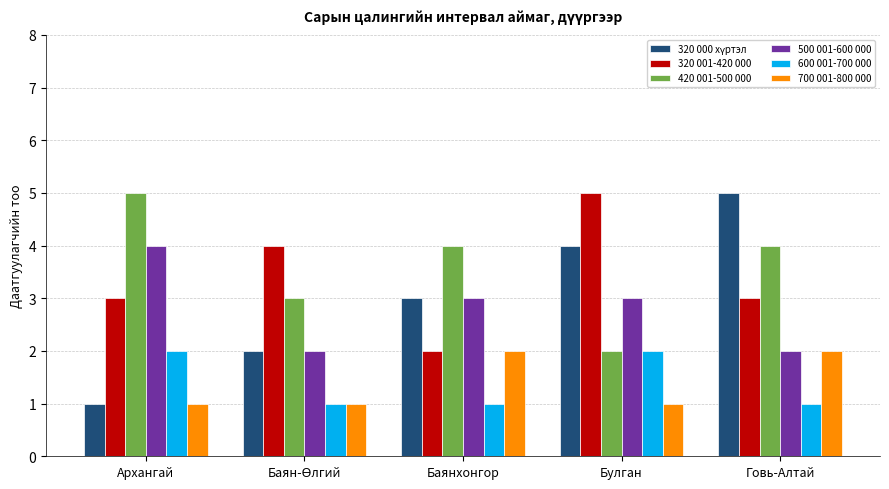

What is the greatest value displayed?

5